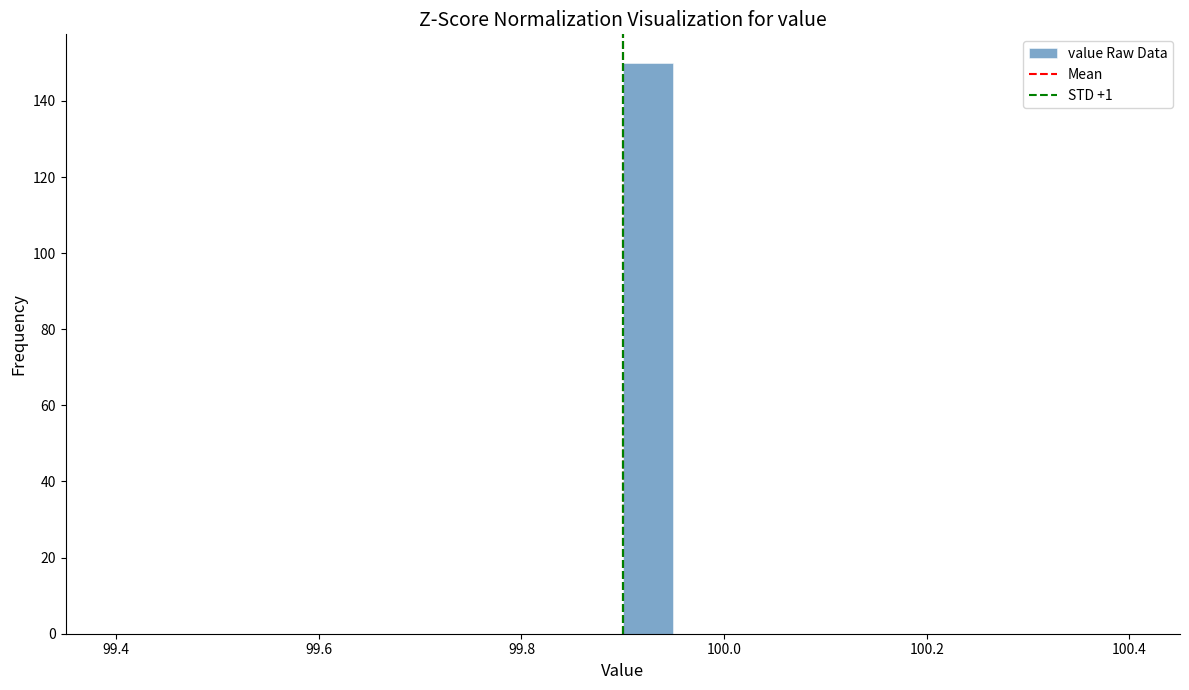

Read against the x-axis, roughly where is the centre of the tallest bar?

99.92